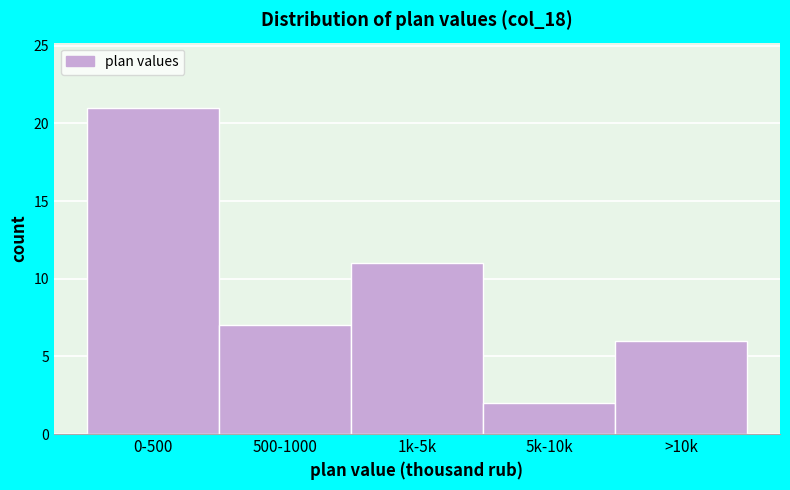

Reading right to left, extract all data points from this chart.

>10k=6	5k-10k=2	1k-5k=11	500-1000=7	0-500=21